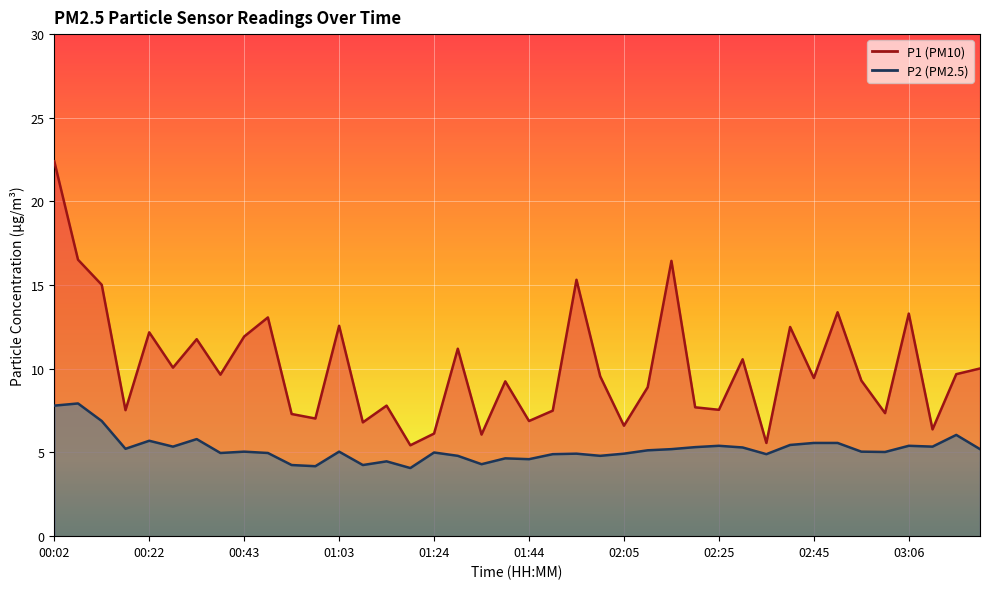

Between 02:56 and 03:06, which series saw the biggest shift?

P1